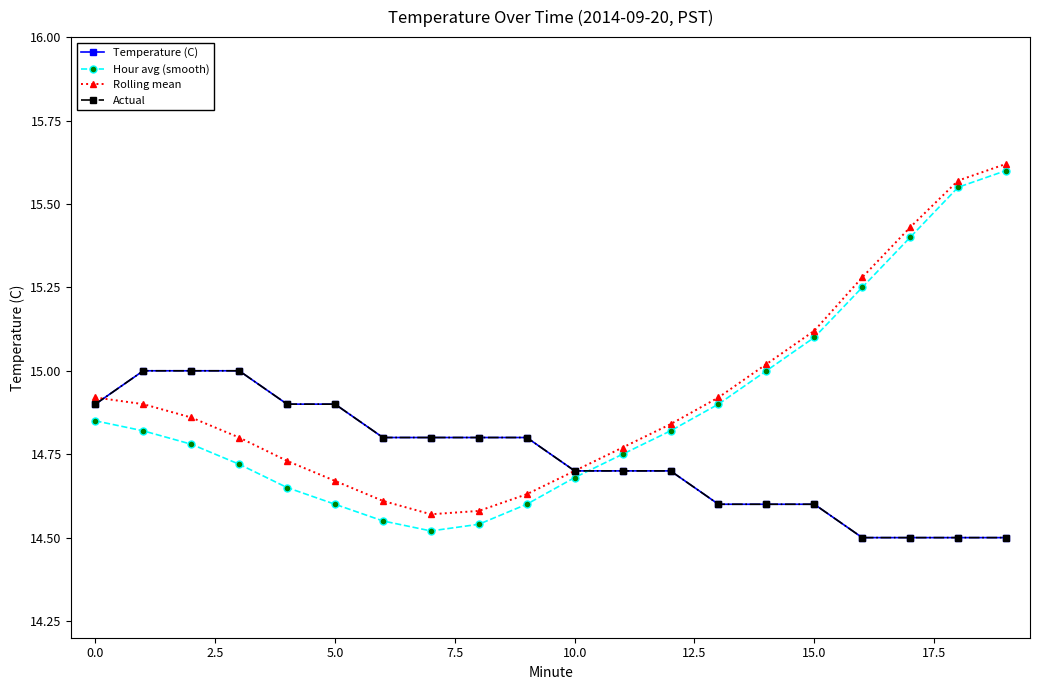

Does the chart have visible grid lines?

No